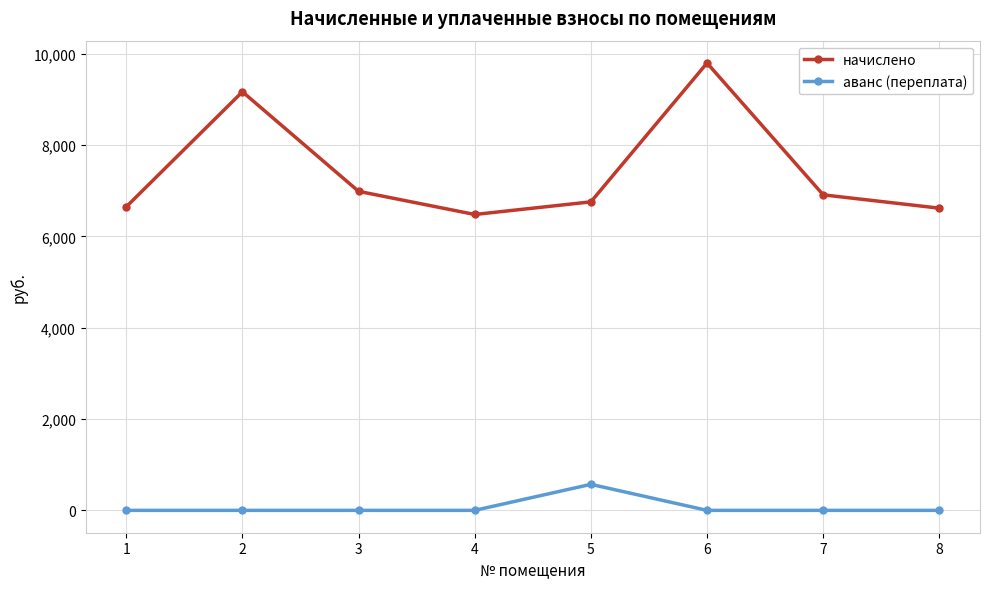

Which series has the widest spread of values?

начислено